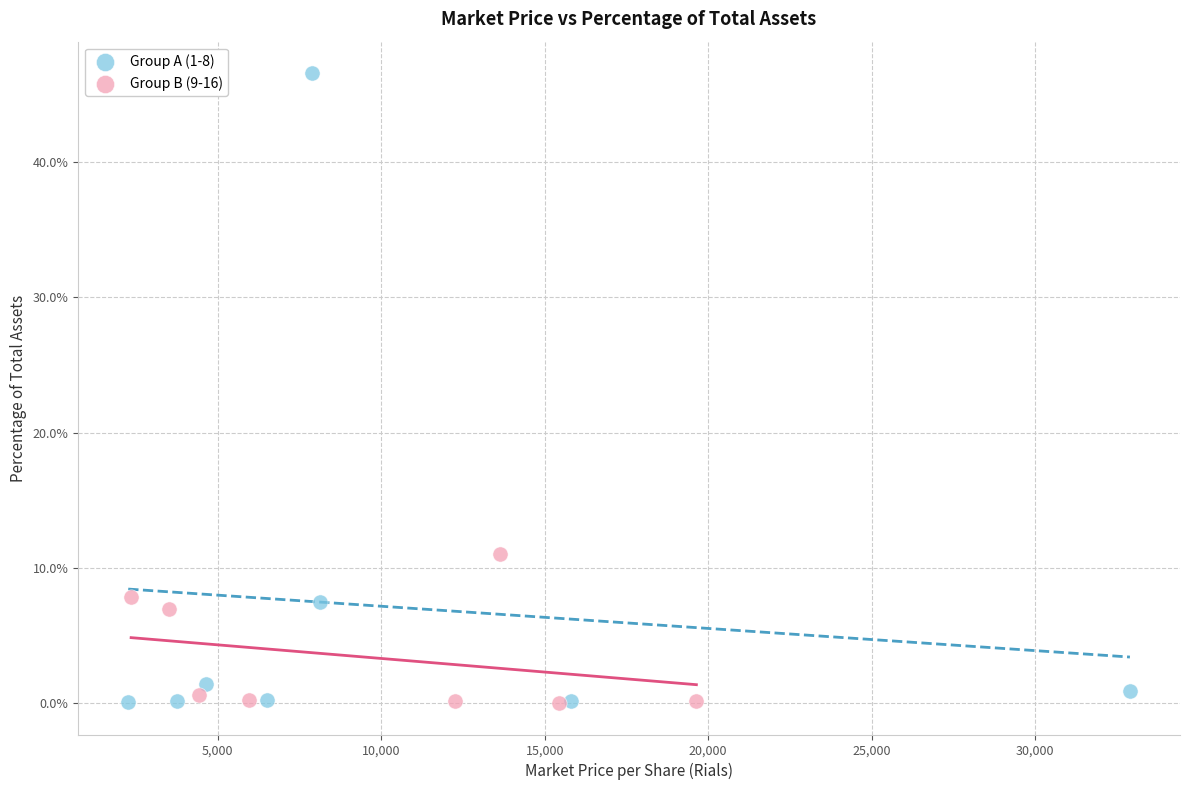

Which series reaches the maximum Y coordinate?

Group A (1-8)